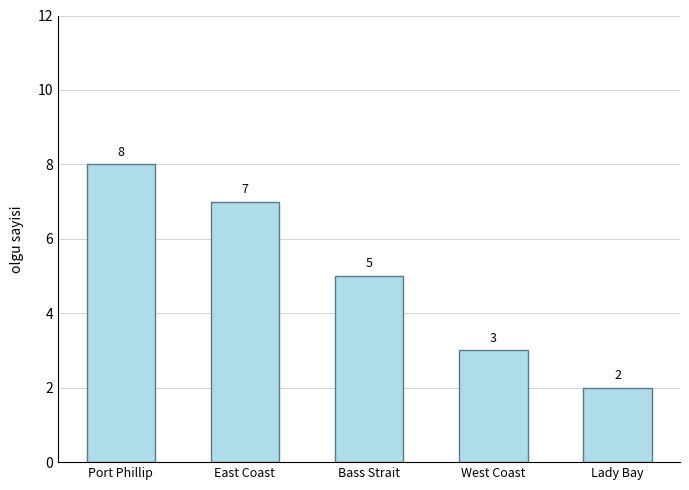

Is it true that the value at Bass Strait is 8?

False